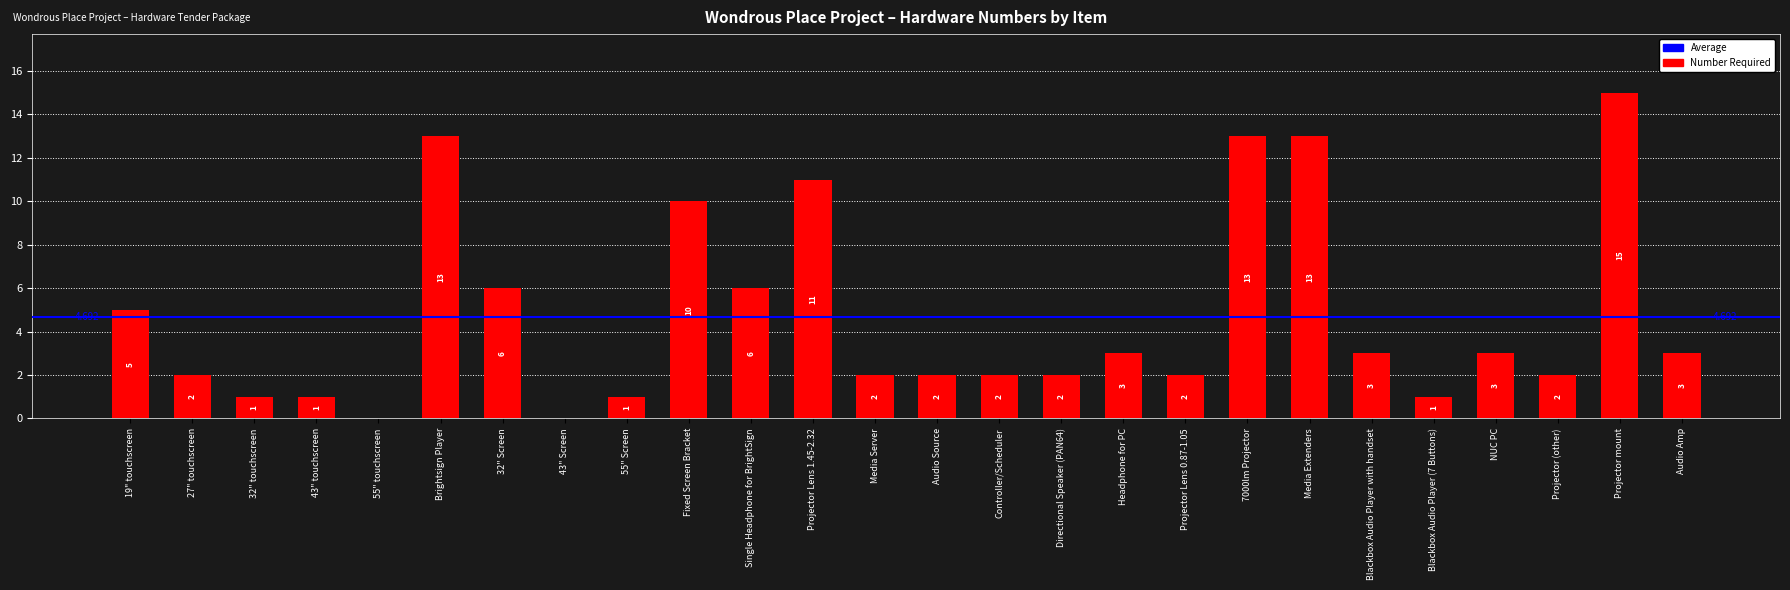

Which label corresponds to the largest value in the chart?

Projector mount